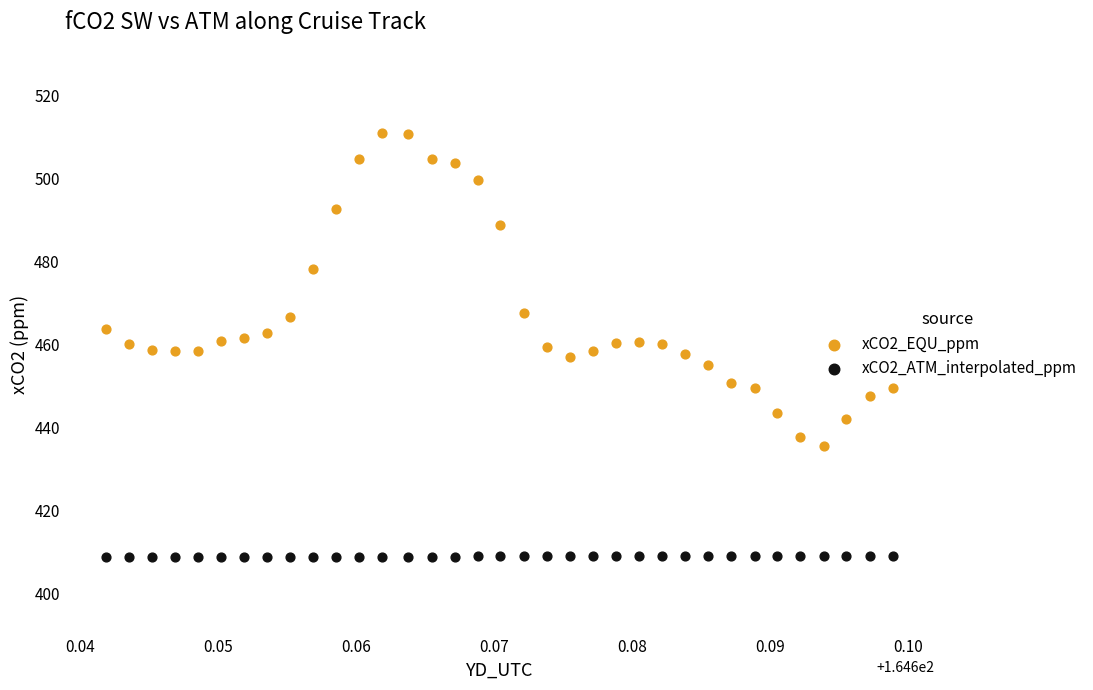

What are all the series names shown in the legend?

xCO2_EQU_ppm, xCO2_ATM_interpolated_ppm